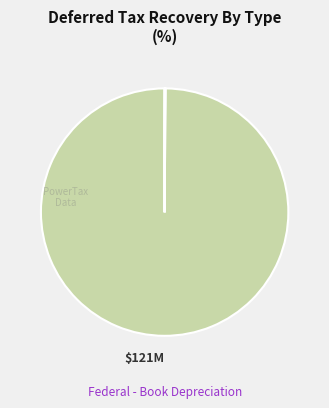

Count the number of slices in the pie.

8